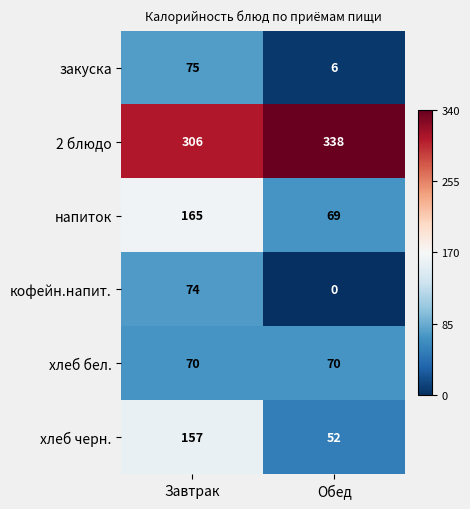

At which category does the chart reach its minimum across all series?

Обед